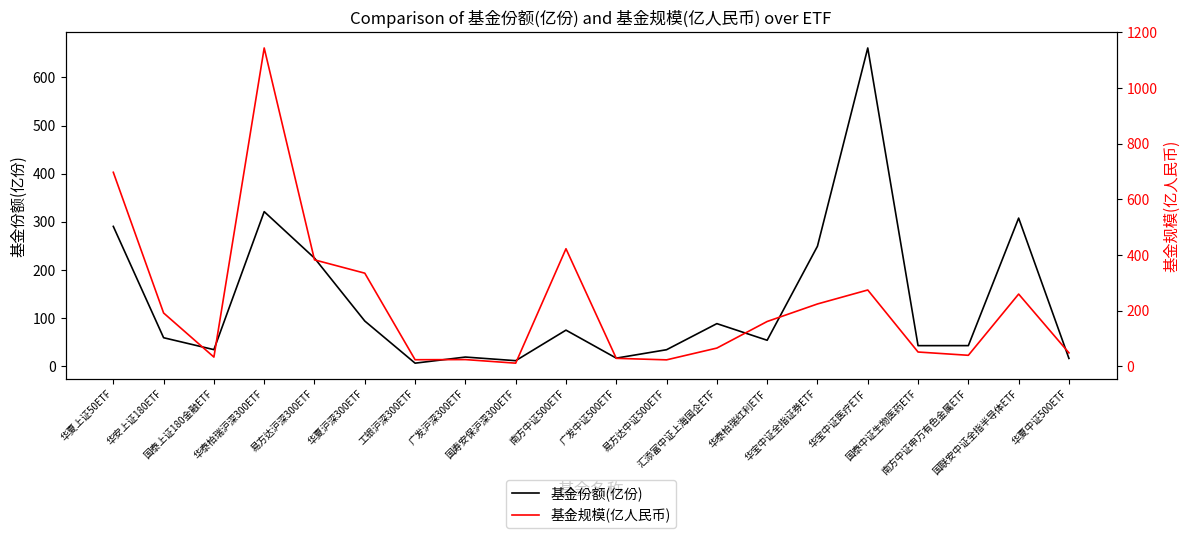

How many times do 基金规模(亿人民币) and 基金份额(亿份) cross each other?

10